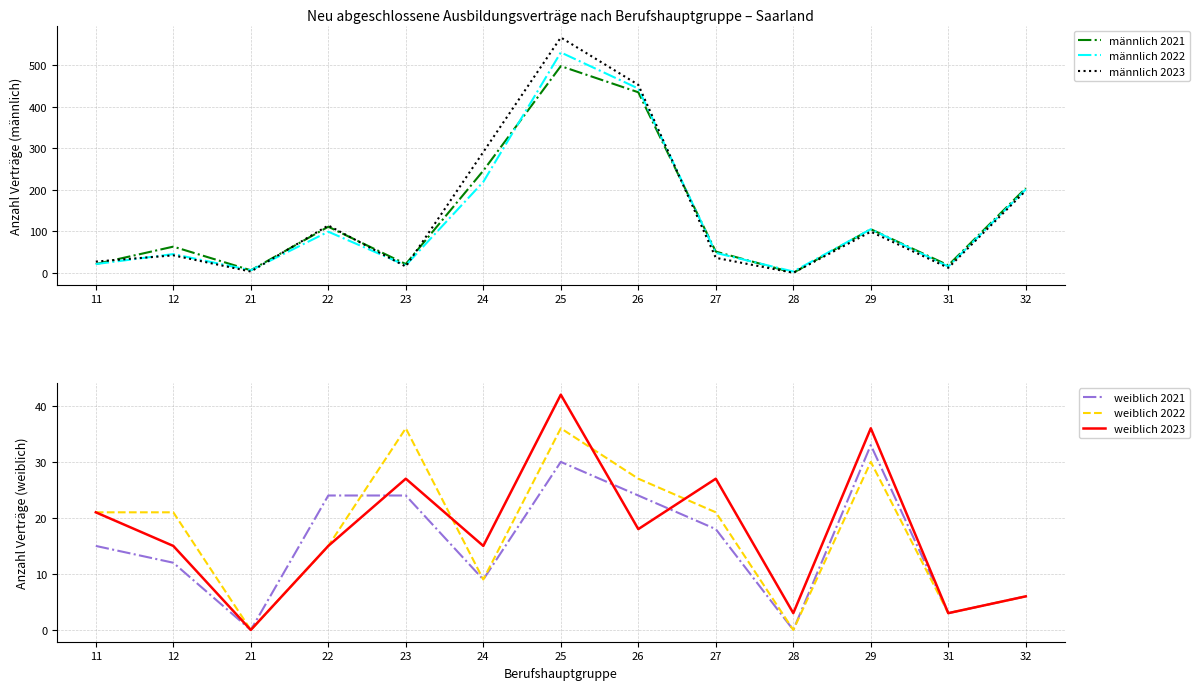

What is the value of the weiblich 2023 point at the 6th from the left?

15